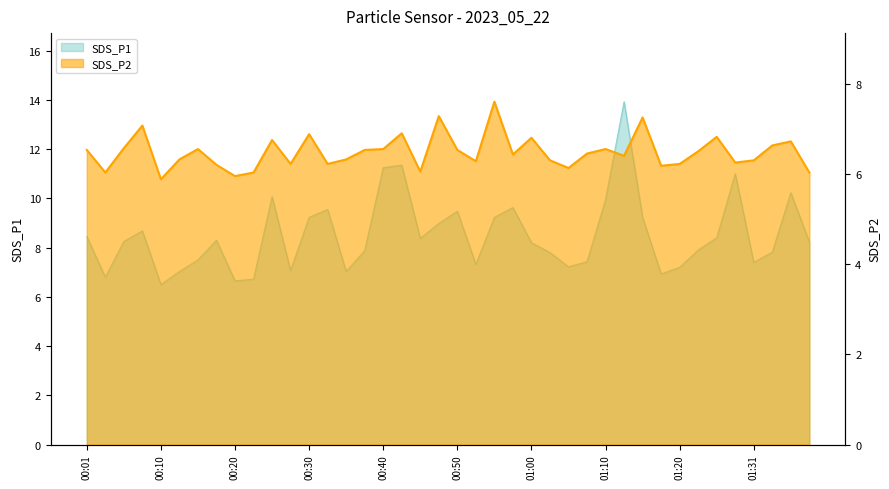

True or false: SDS_P1 has more than 1 points higher than both neighbors.

True